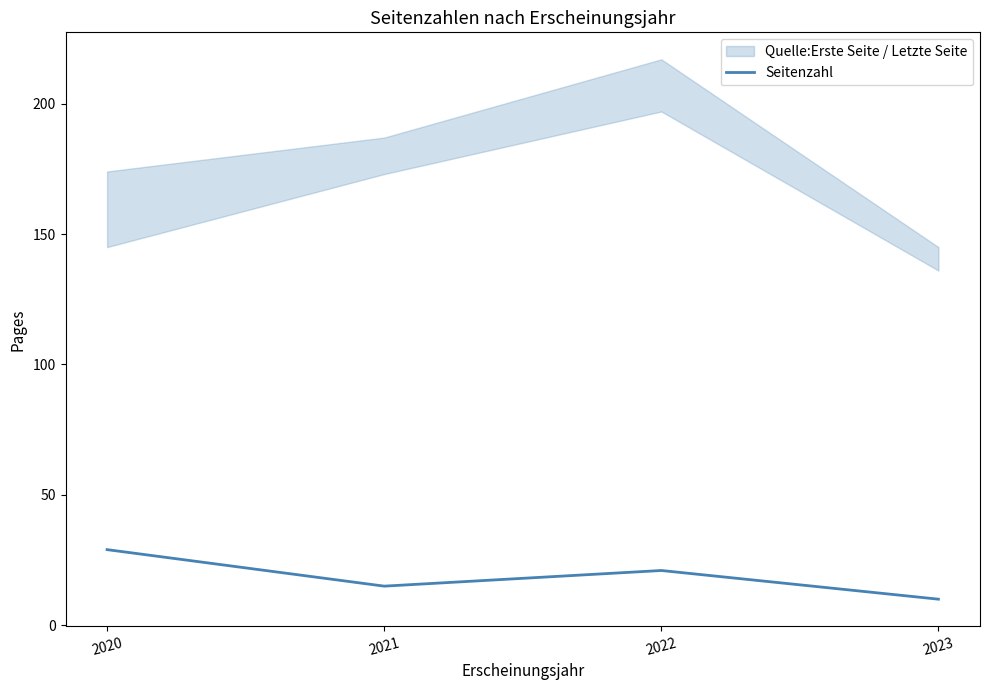

What is the value of the 1st point from the left?

29